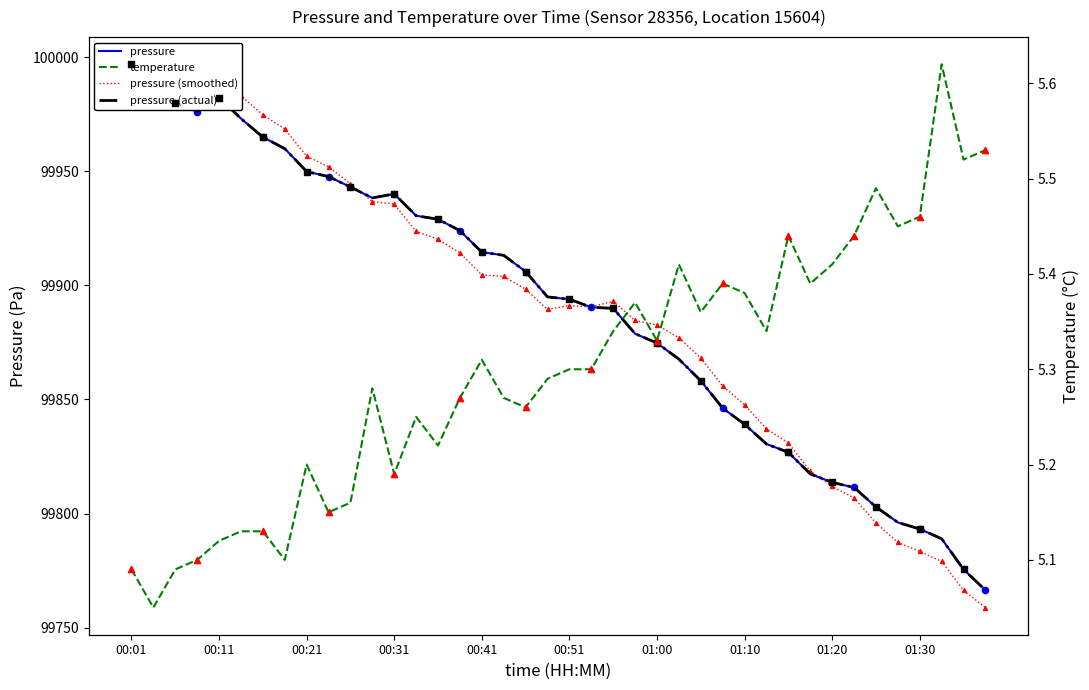

At how many categories does at least one series exceed 61065?

40